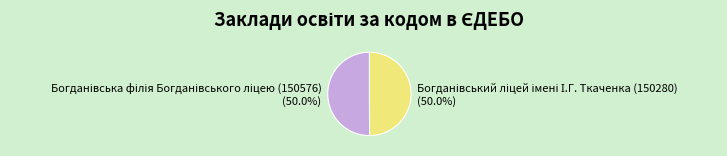

How many segments does this pie chart have?

2